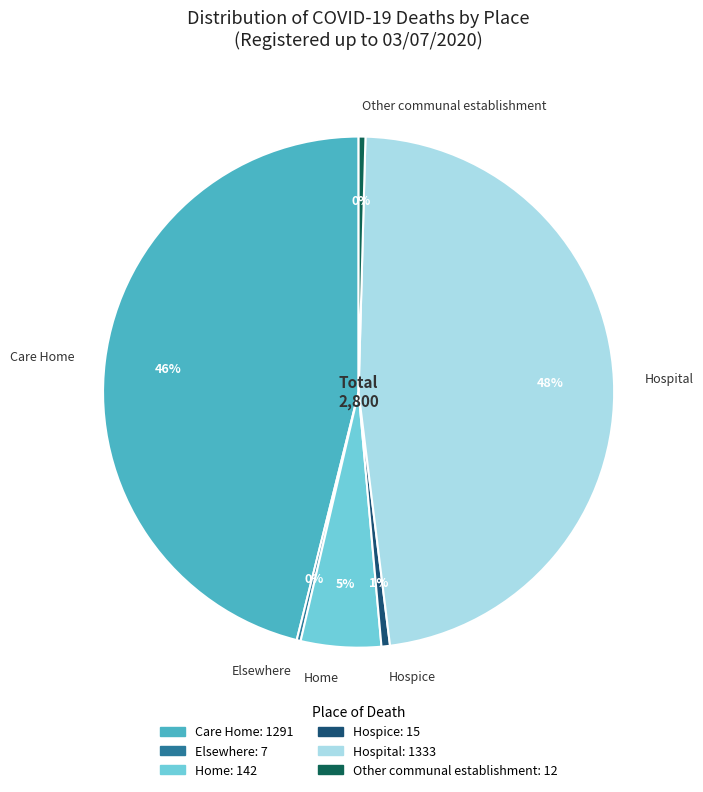

What percentage is the Home slice, to the nearest percent?

5%